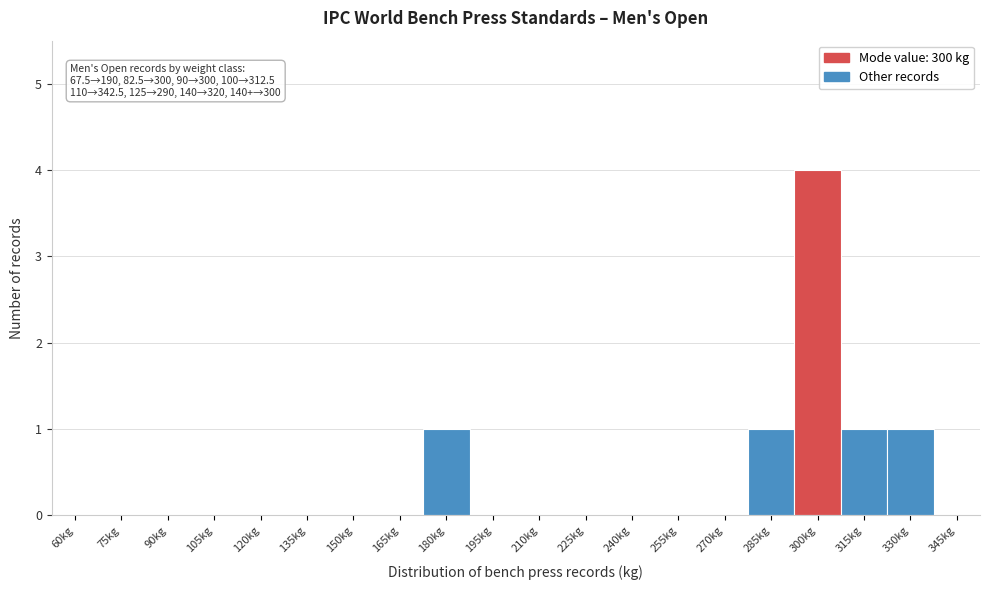

Reading left to right, extract all data points from this chart.

60kg=0	75kg=0	90kg=0	105kg=0	120kg=0	135kg=0	150kg=0	165kg=0	180kg=1	195kg=0	210kg=0	225kg=0	240kg=0	255kg=0	270kg=0	285kg=1	300kg=4	315kg=1	330kg=1	345kg=0